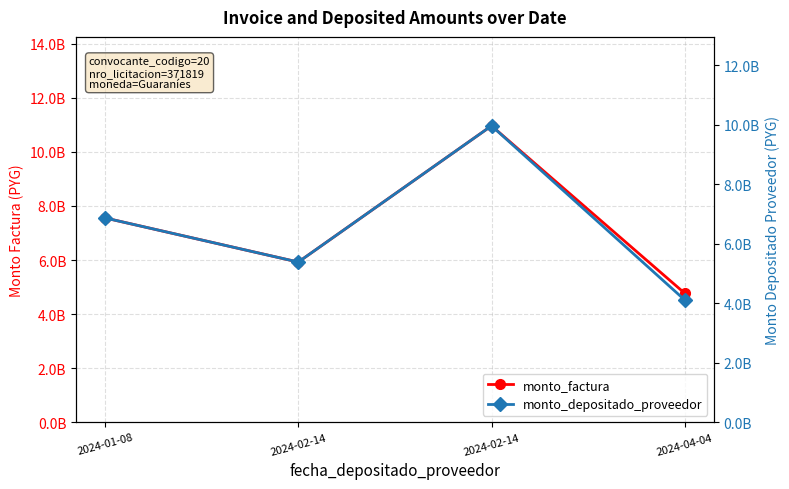

Which series has the largest total across all categories?

monto_factura